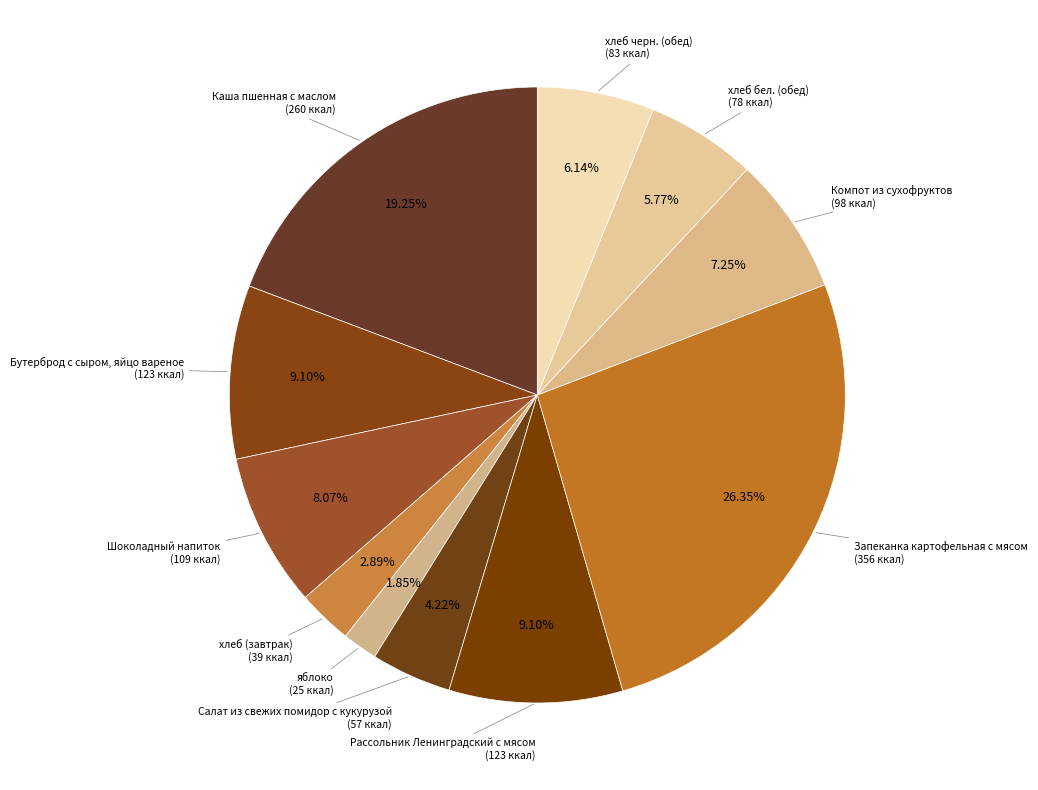

To the nearest percent, what is the combined percentage of Рассольник Ленинградский с мясом and Компот из сухофруктов?

16%